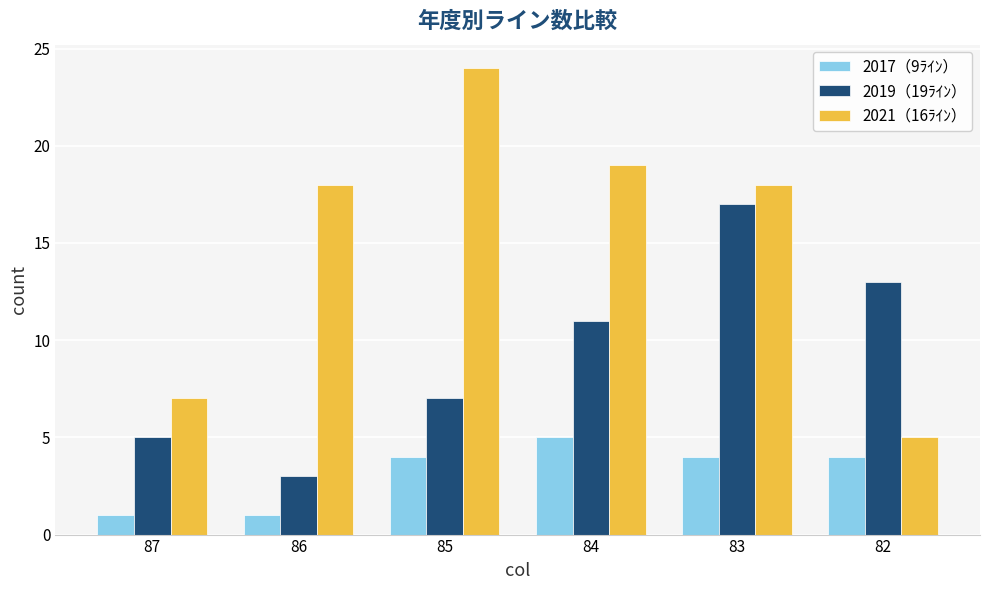

At which category is the sum across all series the highest?

83